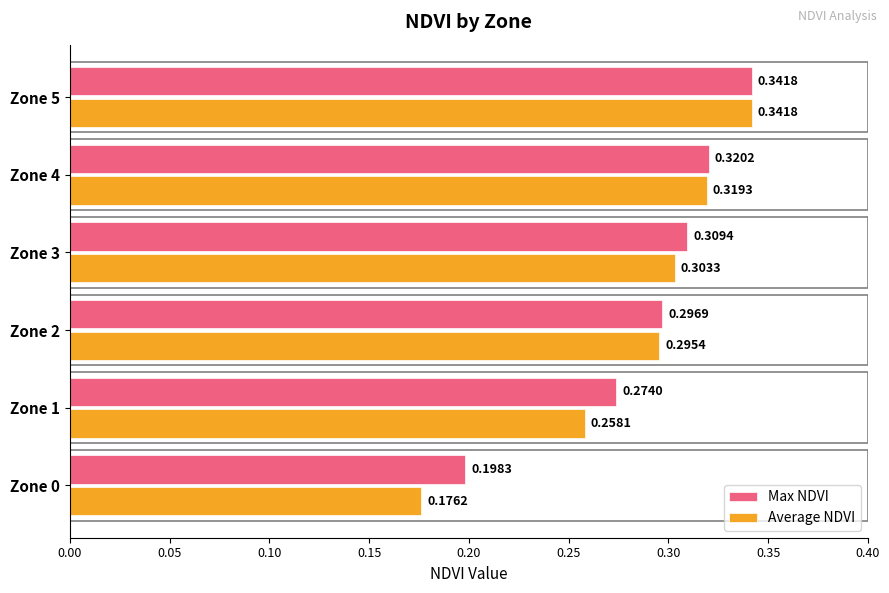

Which series has the largest total across all categories?

Max NDVI